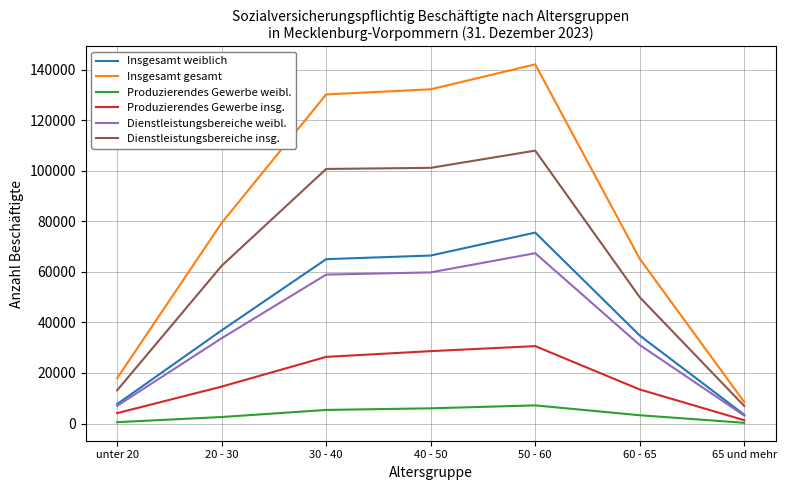

How many lines are shown in the chart?

6